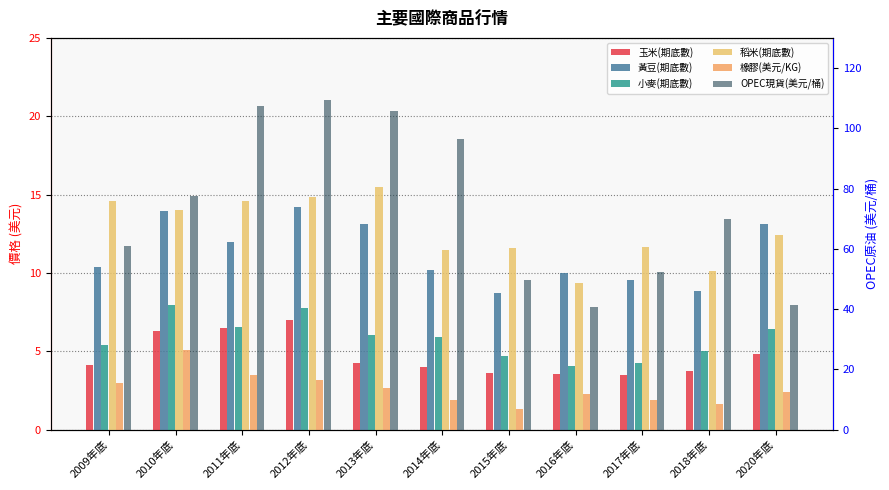

What is the value of the 玉米(期底數) bar at the 8th from the left?

3.5